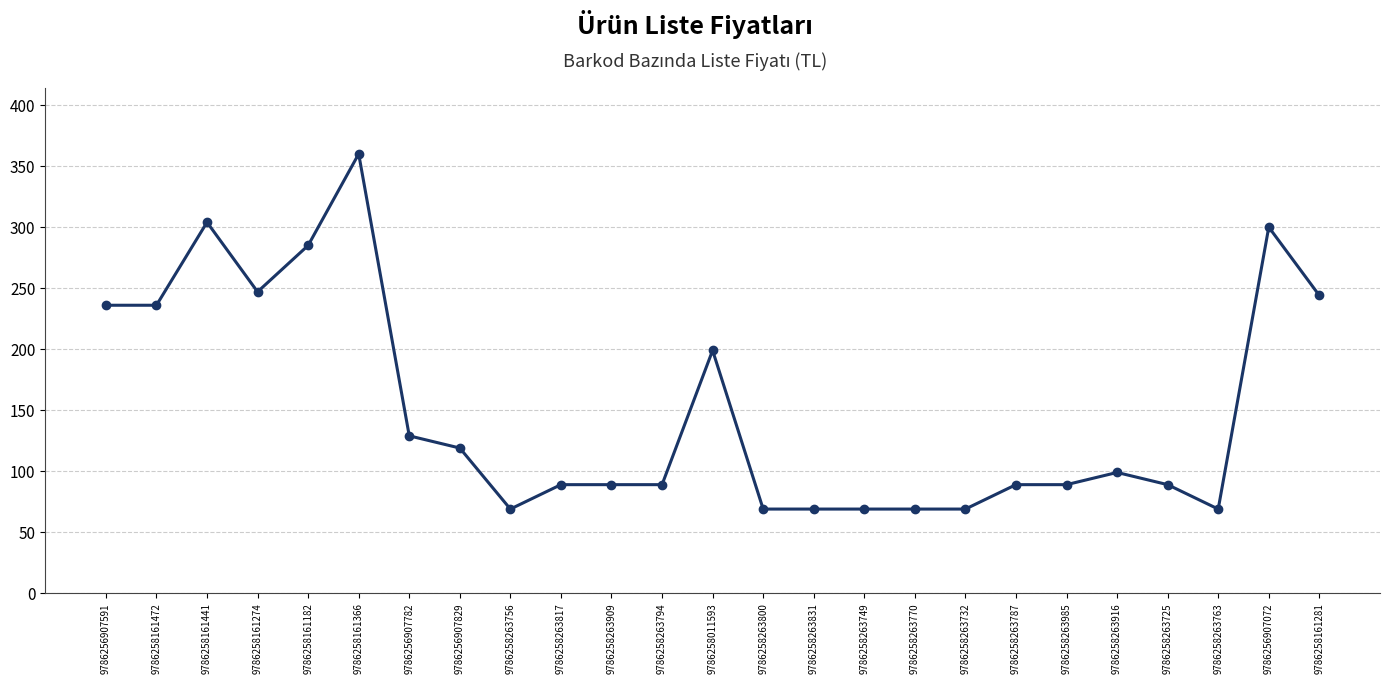

Reading right to left, list all the values displayed in this chart.

9786258161281=244	9786256907072=300	9786258263763=69	9786258263725=89	9786258263916=99	9786258263985=89	9786258263787=89	9786258263732=69	9786258263770=69	9786258263749=69	9786258263831=69	9786258263800=69	9786258011593=199	9786258263794=89	9786258263909=89	9786258263817=89	9786258263756=69	9786256907829=119	9786256907782=129	9786258161366=360	9786258161182=285	9786258161274=247	9786258161441=304	9786258161472=236	9786256907591=236